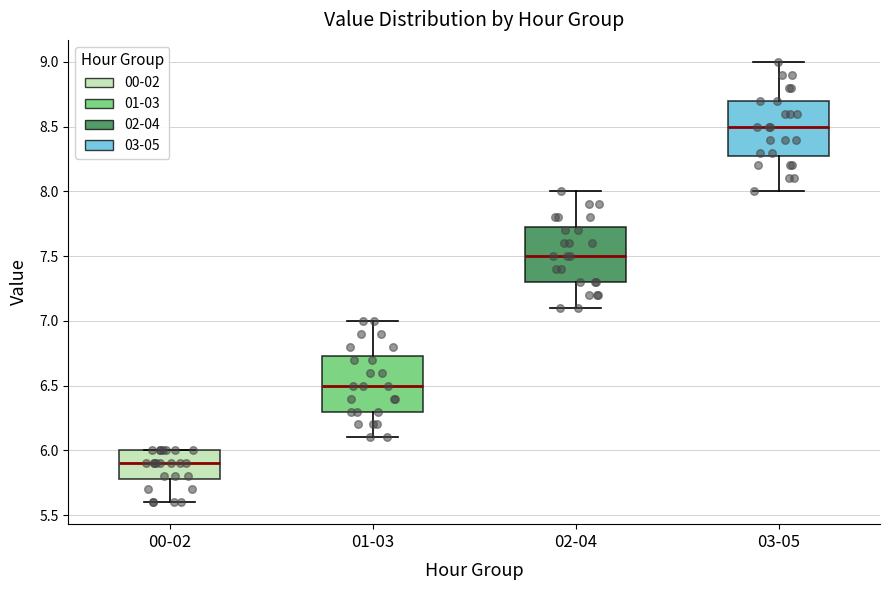

Where is the upper edge of the box for 01-03 on the y-axis? The values are not printed on the chart, so give them approximately, as read against the axis.

6.75